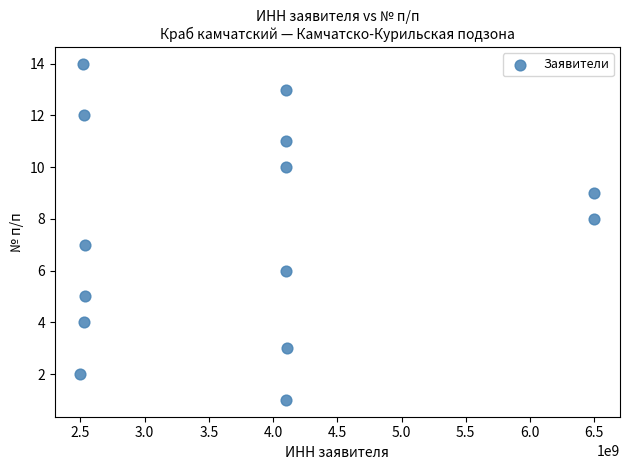

What is the range of Y values (max minus min)?

13